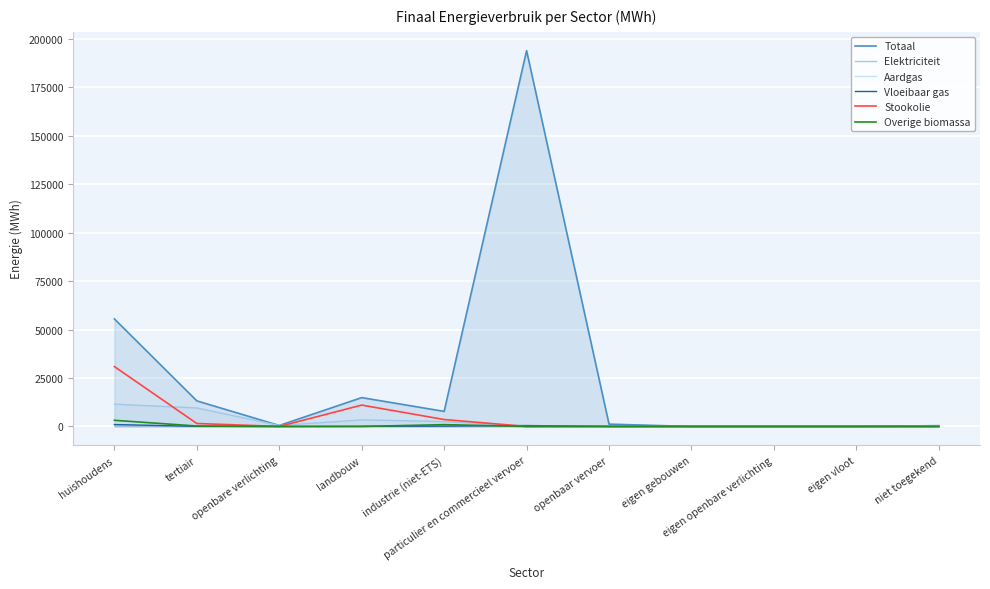

How many data points does each series have?

11